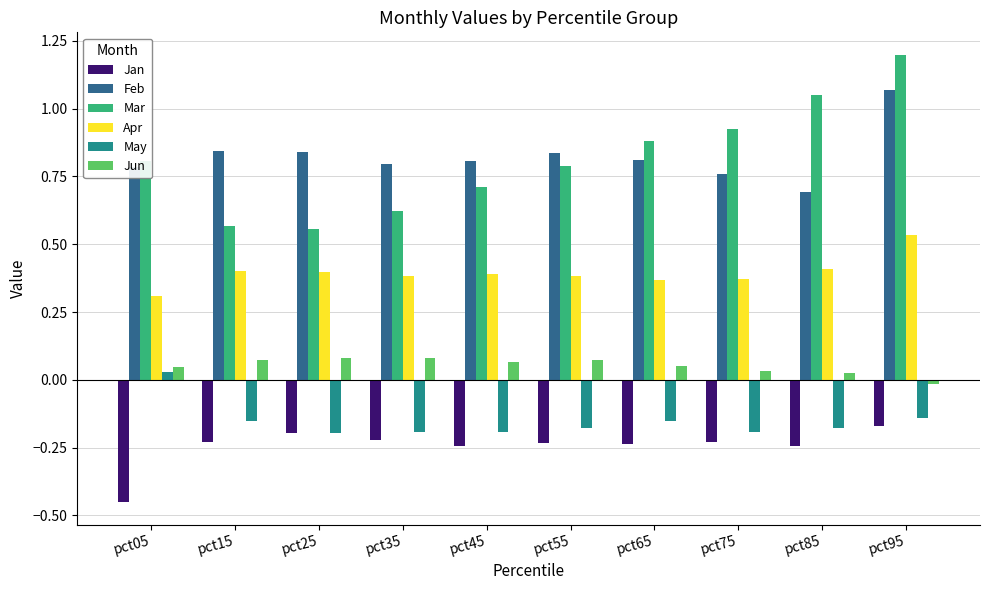

At which category does the chart reach its peak across all series?

pct95